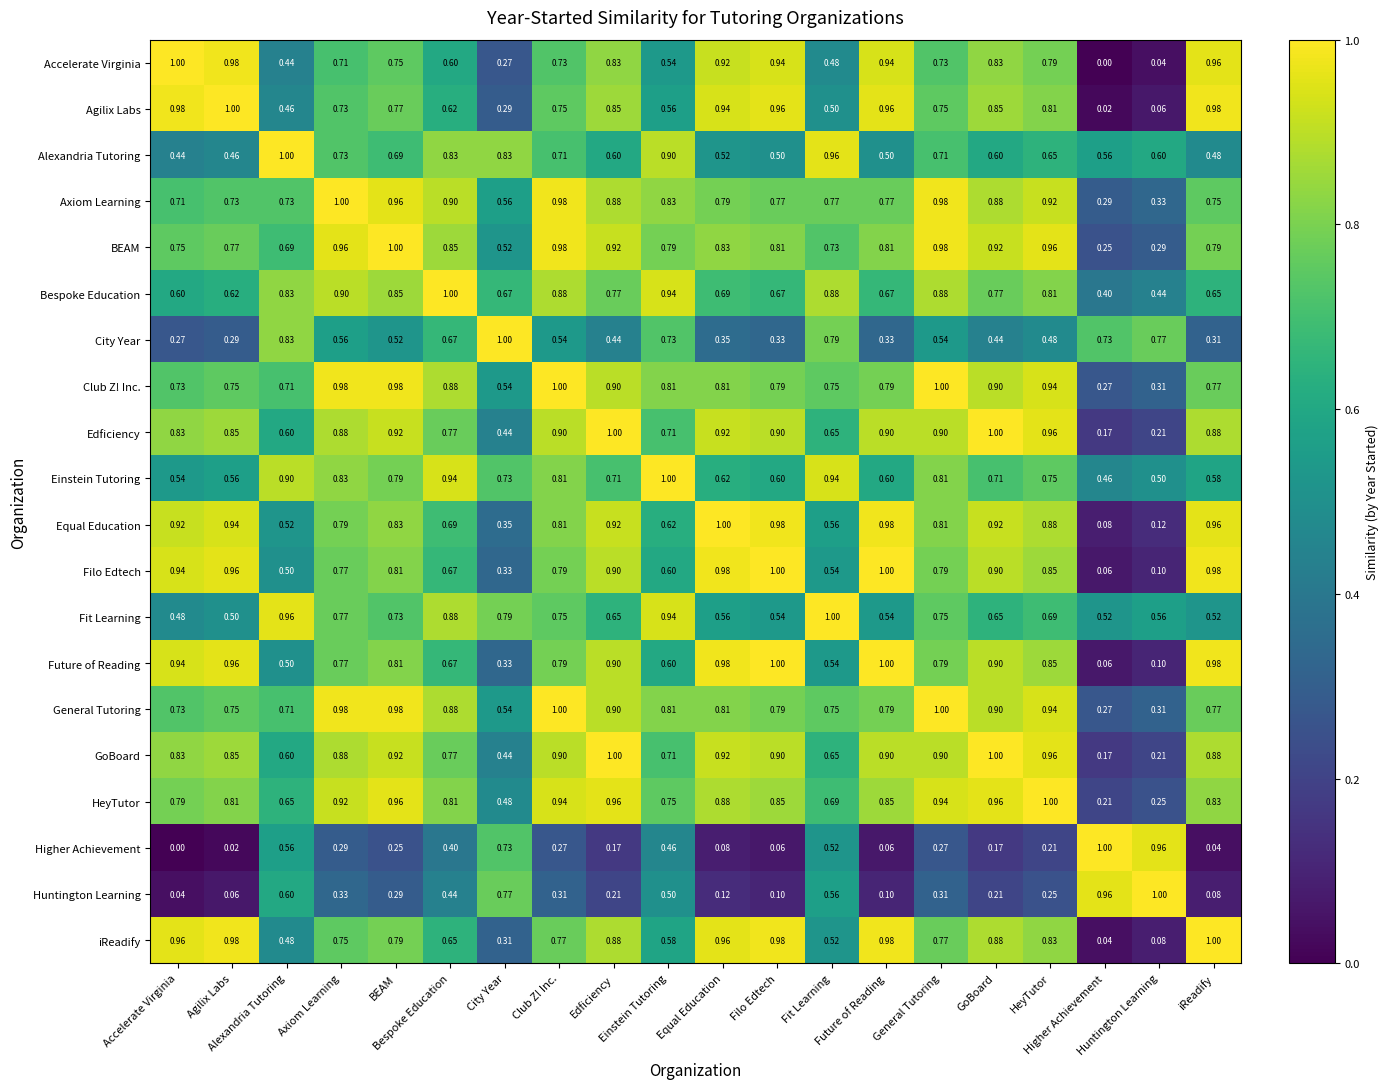

Reading left to right, extract all data points from this chart.

Accelerate Virginia: Accelerate Virginia=1.0	Agilix Labs=1.0	Alexandria Tutoring=0.4	Axiom Learning=0.7	BEAM=0.8	Bespoke Education=0.6	City Year=0.3	Club Z! Inc.=0.7	Edficiency=0.8	Einstein Tutoring=0.5	Equal Education=0.9	Filo Edtech=0.9	Fit Learning=0.5	Future of Reading=0.9	General Tutoring=0.7	GoBoard=0.8	HeyTutor=0.8	Higher Achievement=0.0	Huntington Learning=0.0	iReadify=1.0
Agilix Labs: Accelerate Virginia=1.0	Agilix Labs=1.0	Alexandria Tutoring=0.5	Axiom Learning=0.7	BEAM=0.8	Bespoke Education=0.6	City Year=0.3	Club Z! Inc.=0.8	Edficiency=0.8	Einstein Tutoring=0.6	Equal Education=0.9	Filo Edtech=1.0	Fit Learning=0.5	Future of Reading=1.0	General Tutoring=0.8	GoBoard=0.8	HeyTutor=0.8	Higher Achievement=0.0	Huntington Learning=0.1	iReadify=1.0
Alexandria Tutoring: Accelerate Virginia=0.4	Agilix Labs=0.5	Alexandria Tutoring=1.0	Axiom Learning=0.7	BEAM=0.7	Bespoke Education=0.8	City Year=0.8	Club Z! Inc.=0.7	Edficiency=0.6	Einstein Tutoring=0.9	Equal Education=0.5	Filo Edtech=0.5	Fit Learning=1.0	Future of Reading=0.5	General Tutoring=0.7	GoBoard=0.6	HeyTutor=0.7	Higher Achievement=0.6	Huntington Learning=0.6	iReadify=0.5
Axiom Learning: Accelerate Virginia=0.7	Agilix Labs=0.7	Alexandria Tutoring=0.7	Axiom Learning=1.0	BEAM=1.0	Bespoke Education=0.9	City Year=0.6	Club Z! Inc.=1.0	Edficiency=0.9	Einstein Tutoring=0.8	Equal Education=0.8	Filo Edtech=0.8	Fit Learning=0.8	Future of Reading=0.8	General Tutoring=1.0	GoBoard=0.9	HeyTutor=0.9	Higher Achievement=0.3	Huntington Learning=0.3	iReadify=0.8
BEAM: Accelerate Virginia=0.8	Agilix Labs=0.8	Alexandria Tutoring=0.7	Axiom Learning=1.0	BEAM=1.0	Bespoke Education=0.8	City Year=0.5	Club Z! Inc.=1.0	Edficiency=0.9	Einstein Tutoring=0.8	Equal Education=0.8	Filo Edtech=0.8	Fit Learning=0.7	Future of Reading=0.8	General Tutoring=1.0	GoBoard=0.9	HeyTutor=1.0	Higher Achievement=0.2	Huntington Learning=0.3	iReadify=0.8
Bespoke Education: Accelerate Virginia=0.6	Agilix Labs=0.6	Alexandria Tutoring=0.8	Axiom Learning=0.9	BEAM=0.8	Bespoke Education=1.0	City Year=0.7	Club Z! Inc.=0.9	Edficiency=0.8	Einstein Tutoring=0.9	Equal Education=0.7	Filo Edtech=0.7	Fit Learning=0.9	Future of Reading=0.7	General Tutoring=0.9	GoBoard=0.8	HeyTutor=0.8	Higher Achievement=0.4	Huntington Learning=0.4	iReadify=0.7
City Year: Accelerate Virginia=0.3	Agilix Labs=0.3	Alexandria Tutoring=0.8	Axiom Learning=0.6	BEAM=0.5	Bespoke Education=0.7	City Year=1.0	Club Z! Inc.=0.5	Edficiency=0.4	Einstein Tutoring=0.7	Equal Education=0.3	Filo Edtech=0.3	Fit Learning=0.8	Future of Reading=0.3	General Tutoring=0.5	GoBoard=0.4	HeyTutor=0.5	Higher Achievement=0.7	Huntington Learning=0.8	iReadify=0.3
Club Z! Inc.: Accelerate Virginia=0.7	Agilix Labs=0.8	Alexandria Tutoring=0.7	Axiom Learning=1.0	BEAM=1.0	Bespoke Education=0.9	City Year=0.5	Club Z! Inc.=1.0	Edficiency=0.9	Einstein Tutoring=0.8	Equal Education=0.8	Filo Edtech=0.8	Fit Learning=0.8	Future of Reading=0.8	General Tutoring=1.0	GoBoard=0.9	HeyTutor=0.9	Higher Achievement=0.3	Huntington Learning=0.3	iReadify=0.8
Edficiency: Accelerate Virginia=0.8	Agilix Labs=0.8	Alexandria Tutoring=0.6	Axiom Learning=0.9	BEAM=0.9	Bespoke Education=0.8	City Year=0.4	Club Z! Inc.=0.9	Edficiency=1.0	Einstein Tutoring=0.7	Equal Education=0.9	Filo Edtech=0.9	Fit Learning=0.7	Future of Reading=0.9	General Tutoring=0.9	GoBoard=1.0	HeyTutor=1.0	Higher Achievement=0.2	Huntington Learning=0.2	iReadify=0.9
Einstein Tutoring: Accelerate Virginia=0.5	Agilix Labs=0.6	Alexandria Tutoring=0.9	Axiom Learning=0.8	BEAM=0.8	Bespoke Education=0.9	City Year=0.7	Club Z! Inc.=0.8	Edficiency=0.7	Einstein Tutoring=1.0	Equal Education=0.6	Filo Edtech=0.6	Fit Learning=0.9	Future of Reading=0.6	General Tutoring=0.8	GoBoard=0.7	HeyTutor=0.8	Higher Achievement=0.5	Huntington Learning=0.5	iReadify=0.6
Equal Education: Accelerate Virginia=0.9	Agilix Labs=0.9	Alexandria Tutoring=0.5	Axiom Learning=0.8	BEAM=0.8	Bespoke Education=0.7	City Year=0.3	Club Z! Inc.=0.8	Edficiency=0.9	Einstein Tutoring=0.6	Equal Education=1.0	Filo Edtech=1.0	Fit Learning=0.6	Future of Reading=1.0	General Tutoring=0.8	GoBoard=0.9	HeyTutor=0.9	Higher Achievement=0.1	Huntington Learning=0.1	iReadify=1.0
Filo Edtech: Accelerate Virginia=0.9	Agilix Labs=1.0	Alexandria Tutoring=0.5	Axiom Learning=0.8	BEAM=0.8	Bespoke Education=0.7	City Year=0.3	Club Z! Inc.=0.8	Edficiency=0.9	Einstein Tutoring=0.6	Equal Education=1.0	Filo Edtech=1.0	Fit Learning=0.5	Future of Reading=1.0	General Tutoring=0.8	GoBoard=0.9	HeyTutor=0.8	Higher Achievement=0.1	Huntington Learning=0.1	iReadify=1.0
Fit Learning: Accelerate Virginia=0.5	Agilix Labs=0.5	Alexandria Tutoring=1.0	Axiom Learning=0.8	BEAM=0.7	Bespoke Education=0.9	City Year=0.8	Club Z! Inc.=0.8	Edficiency=0.7	Einstein Tutoring=0.9	Equal Education=0.6	Filo Edtech=0.5	Fit Learning=1.0	Future of Reading=0.5	General Tutoring=0.8	GoBoard=0.7	HeyTutor=0.7	Higher Achievement=0.5	Huntington Learning=0.6	iReadify=0.5
Future of Reading: Accelerate Virginia=0.9	Agilix Labs=1.0	Alexandria Tutoring=0.5	Axiom Learning=0.8	BEAM=0.8	Bespoke Education=0.7	City Year=0.3	Club Z! Inc.=0.8	Edficiency=0.9	Einstein Tutoring=0.6	Equal Education=1.0	Filo Edtech=1.0	Fit Learning=0.5	Future of Reading=1.0	General Tutoring=0.8	GoBoard=0.9	HeyTutor=0.8	Higher Achievement=0.1	Huntington Learning=0.1	iReadify=1.0
General Tutoring: Accelerate Virginia=0.7	Agilix Labs=0.8	Alexandria Tutoring=0.7	Axiom Learning=1.0	BEAM=1.0	Bespoke Education=0.9	City Year=0.5	Club Z! Inc.=1.0	Edficiency=0.9	Einstein Tutoring=0.8	Equal Education=0.8	Filo Edtech=0.8	Fit Learning=0.8	Future of Reading=0.8	General Tutoring=1.0	GoBoard=0.9	HeyTutor=0.9	Higher Achievement=0.3	Huntington Learning=0.3	iReadify=0.8
GoBoard: Accelerate Virginia=0.8	Agilix Labs=0.8	Alexandria Tutoring=0.6	Axiom Learning=0.9	BEAM=0.9	Bespoke Education=0.8	City Year=0.4	Club Z! Inc.=0.9	Edficiency=1.0	Einstein Tutoring=0.7	Equal Education=0.9	Filo Edtech=0.9	Fit Learning=0.7	Future of Reading=0.9	General Tutoring=0.9	GoBoard=1.0	HeyTutor=1.0	Higher Achievement=0.2	Huntington Learning=0.2	iReadify=0.9
HeyTutor: Accelerate Virginia=0.8	Agilix Labs=0.8	Alexandria Tutoring=0.7	Axiom Learning=0.9	BEAM=1.0	Bespoke Education=0.8	City Year=0.5	Club Z! Inc.=0.9	Edficiency=1.0	Einstein Tutoring=0.8	Equal Education=0.9	Filo Edtech=0.8	Fit Learning=0.7	Future of Reading=0.8	General Tutoring=0.9	GoBoard=1.0	HeyTutor=1.0	Higher Achievement=0.2	Huntington Learning=0.2	iReadify=0.8
Higher Achievement: Accelerate Virginia=0.0	Agilix Labs=0.0	Alexandria Tutoring=0.6	Axiom Learning=0.3	BEAM=0.2	Bespoke Education=0.4	City Year=0.7	Club Z! Inc.=0.3	Edficiency=0.2	Einstein Tutoring=0.5	Equal Education=0.1	Filo Edtech=0.1	Fit Learning=0.5	Future of Reading=0.1	General Tutoring=0.3	GoBoard=0.2	HeyTutor=0.2	Higher Achievement=1.0	Huntington Learning=1.0	iReadify=0.0
Huntington Learning: Accelerate Virginia=0.0	Agilix Labs=0.1	Alexandria Tutoring=0.6	Axiom Learning=0.3	BEAM=0.3	Bespoke Education=0.4	City Year=0.8	Club Z! Inc.=0.3	Edficiency=0.2	Einstein Tutoring=0.5	Equal Education=0.1	Filo Edtech=0.1	Fit Learning=0.6	Future of Reading=0.1	General Tutoring=0.3	GoBoard=0.2	HeyTutor=0.2	Higher Achievement=1.0	Huntington Learning=1.0	iReadify=0.1
iReadify: Accelerate Virginia=1.0	Agilix Labs=1.0	Alexandria Tutoring=0.5	Axiom Learning=0.8	BEAM=0.8	Bespoke Education=0.7	City Year=0.3	Club Z! Inc.=0.8	Edficiency=0.9	Einstein Tutoring=0.6	Equal Education=1.0	Filo Edtech=1.0	Fit Learning=0.5	Future of Reading=1.0	General Tutoring=0.8	GoBoard=0.9	HeyTutor=0.8	Higher Achievement=0.0	Huntington Learning=0.1	iReadify=1.0